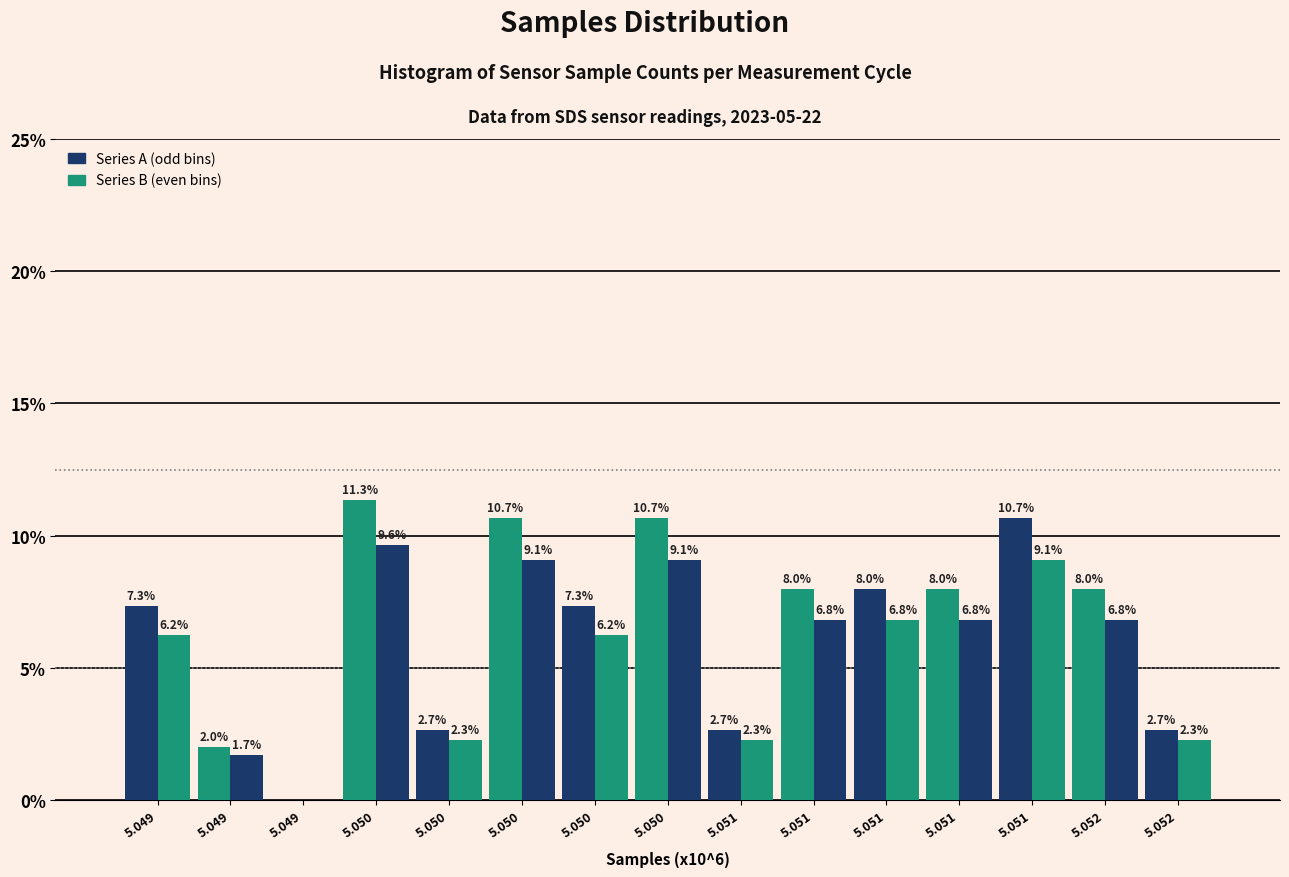

How many data points does each series have?

15